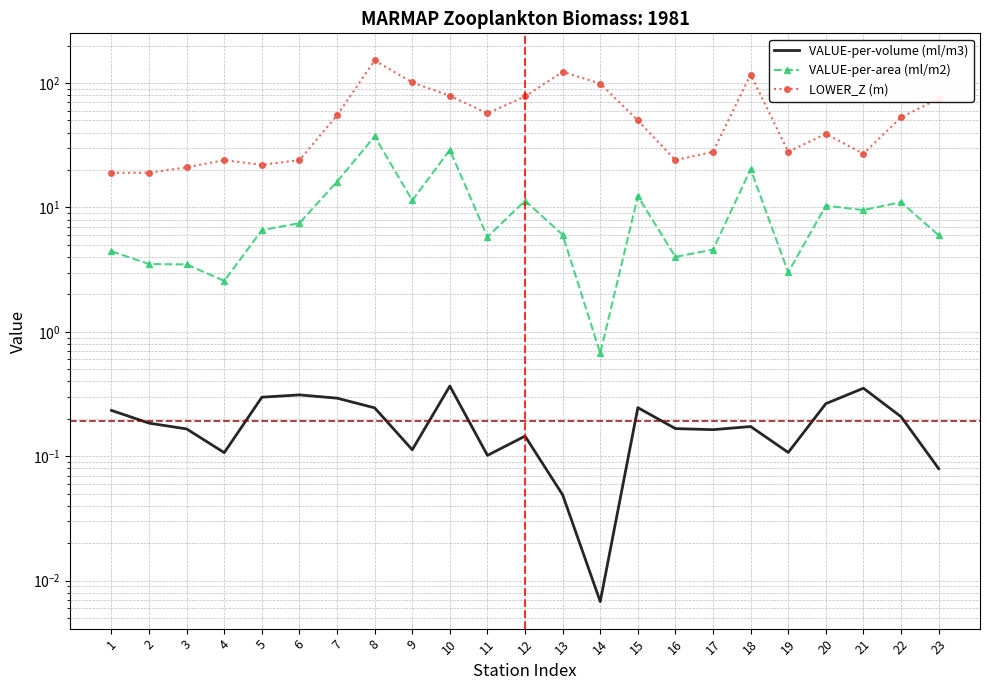

What is the difference between the maximum and minimum values in the LOWER_Z (m) series?

133.0